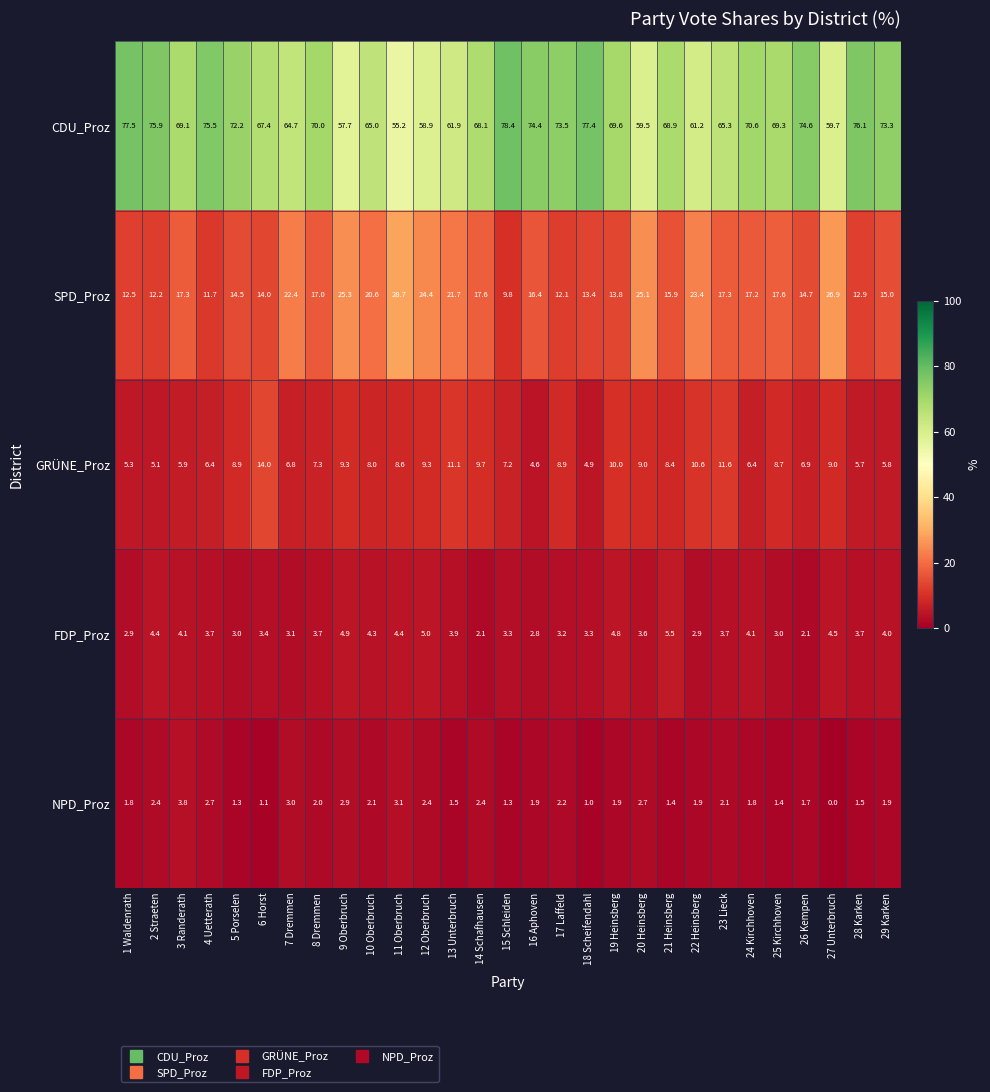

Is it true that GRÜNE_Proz equals 7.9 at 23 Lieck?

False